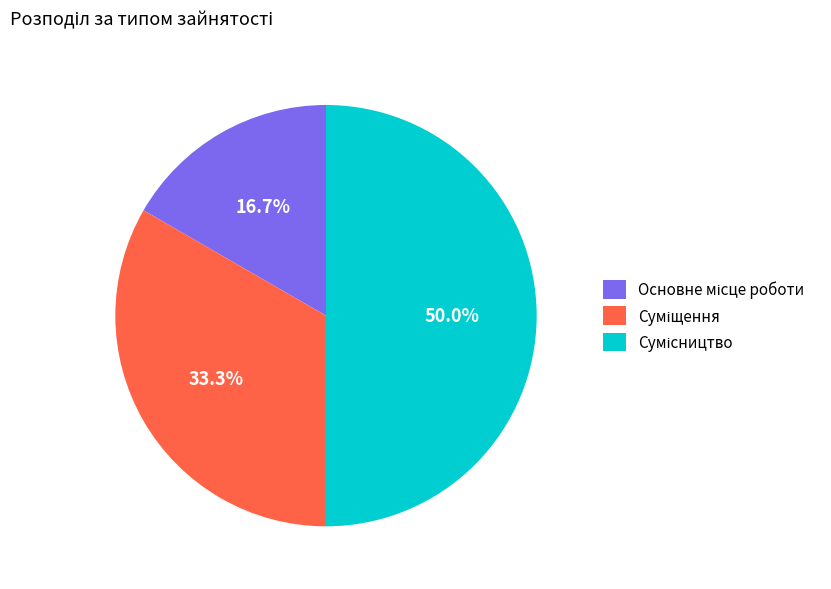

Do Сумісництво and Суміщення together represent more than half of the pie?

Yes